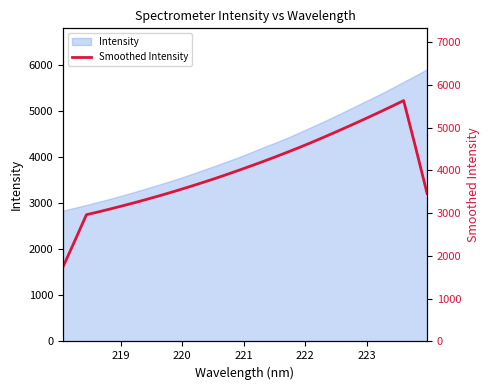

How many points are higher than both their immediate neighbors (excluding endpoints)?

1